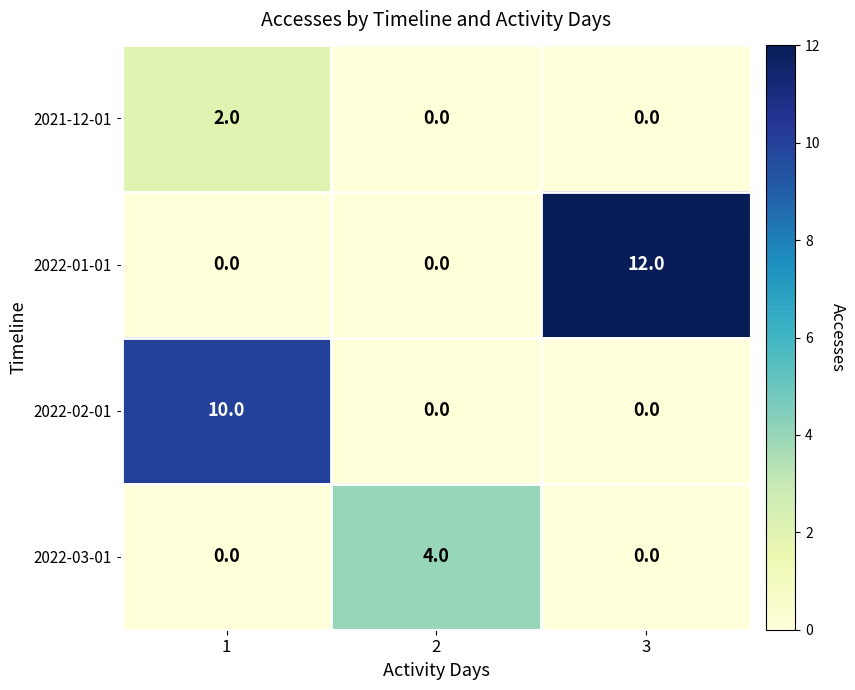

Which series has the largest total across all categories?

2022-01-01